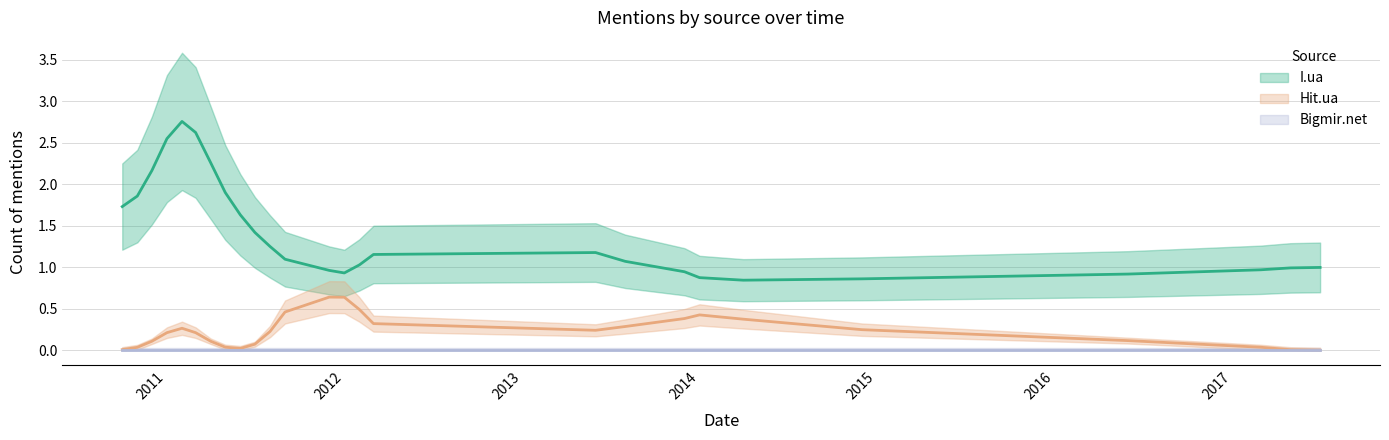

Between 2010-11 and 2017-05, which is larger?

2010-11